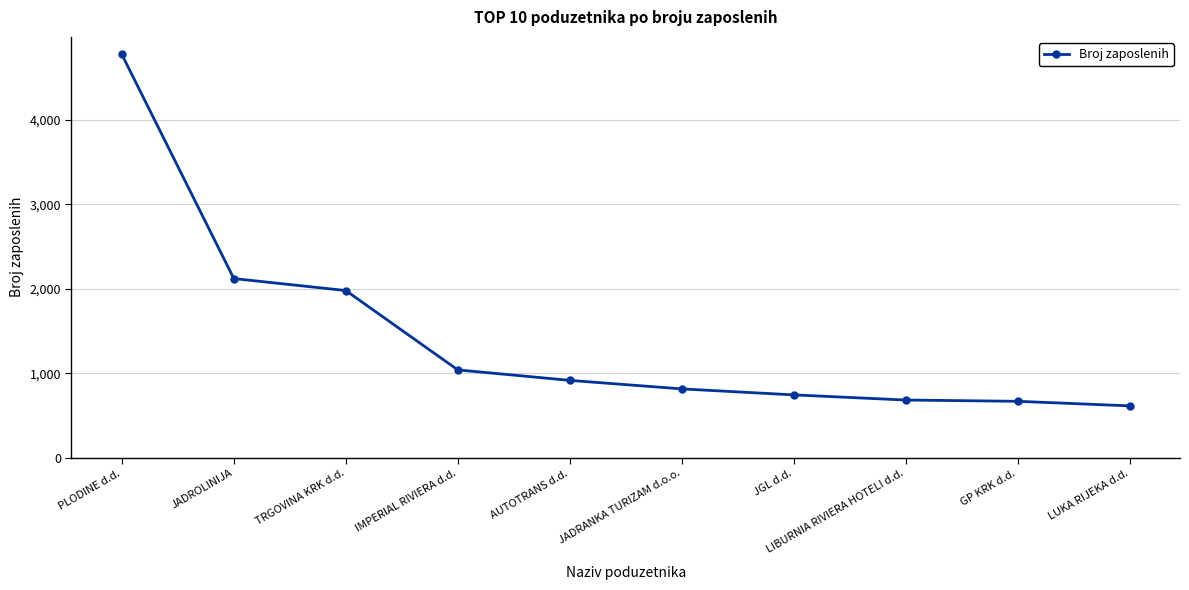

True or false: the data shows 1624 at IMPERIAL RIVIERA d.d..

False